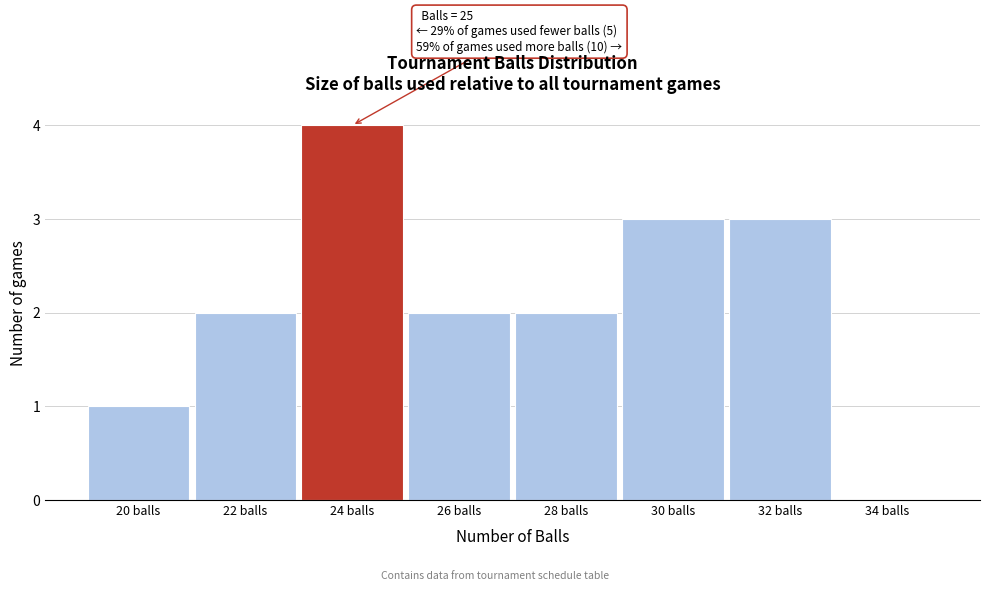

Reading left to right, what are all the values shown in this chart?

20 balls=1	22 balls=2	24 balls=4	26 balls=2	28 balls=2	30 balls=3	32 balls=3	34 balls=0